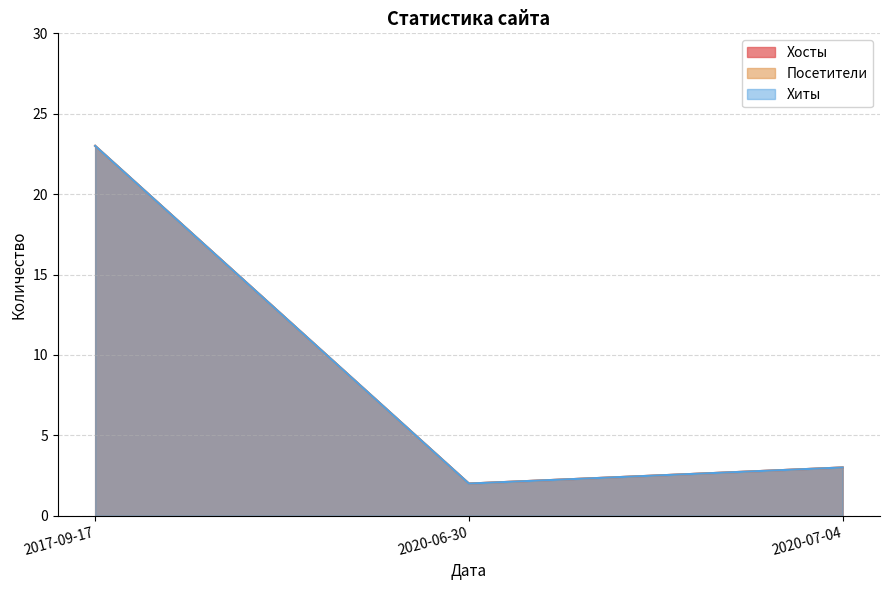

True or false: Хосты has a value of 23 at 2017-09-17.

True